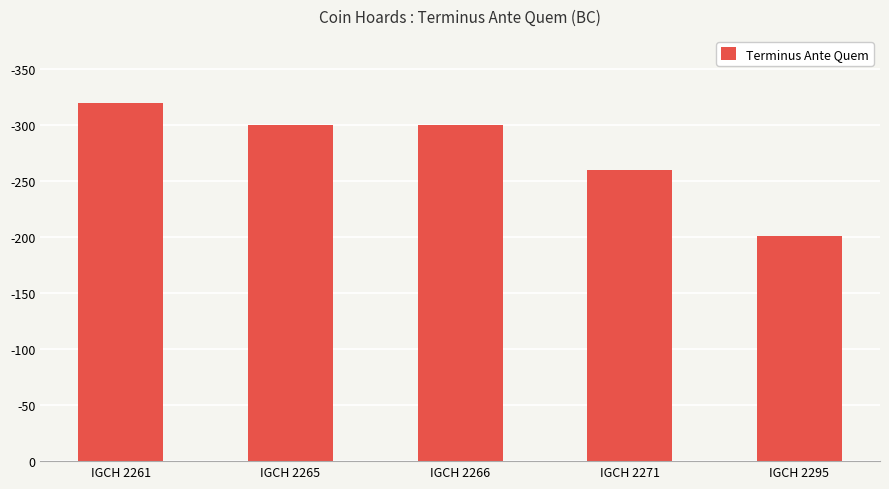

Which label corresponds to the largest value in the chart?

IGCH 2261